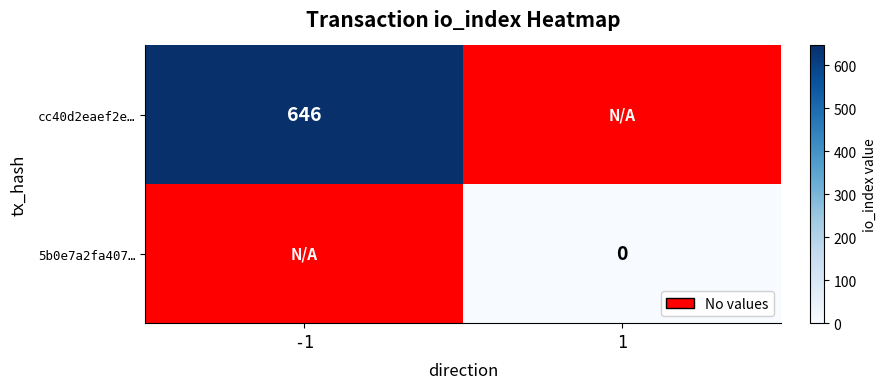

Is it true that cc40d2eaef2e… equals 646 at -1?

True